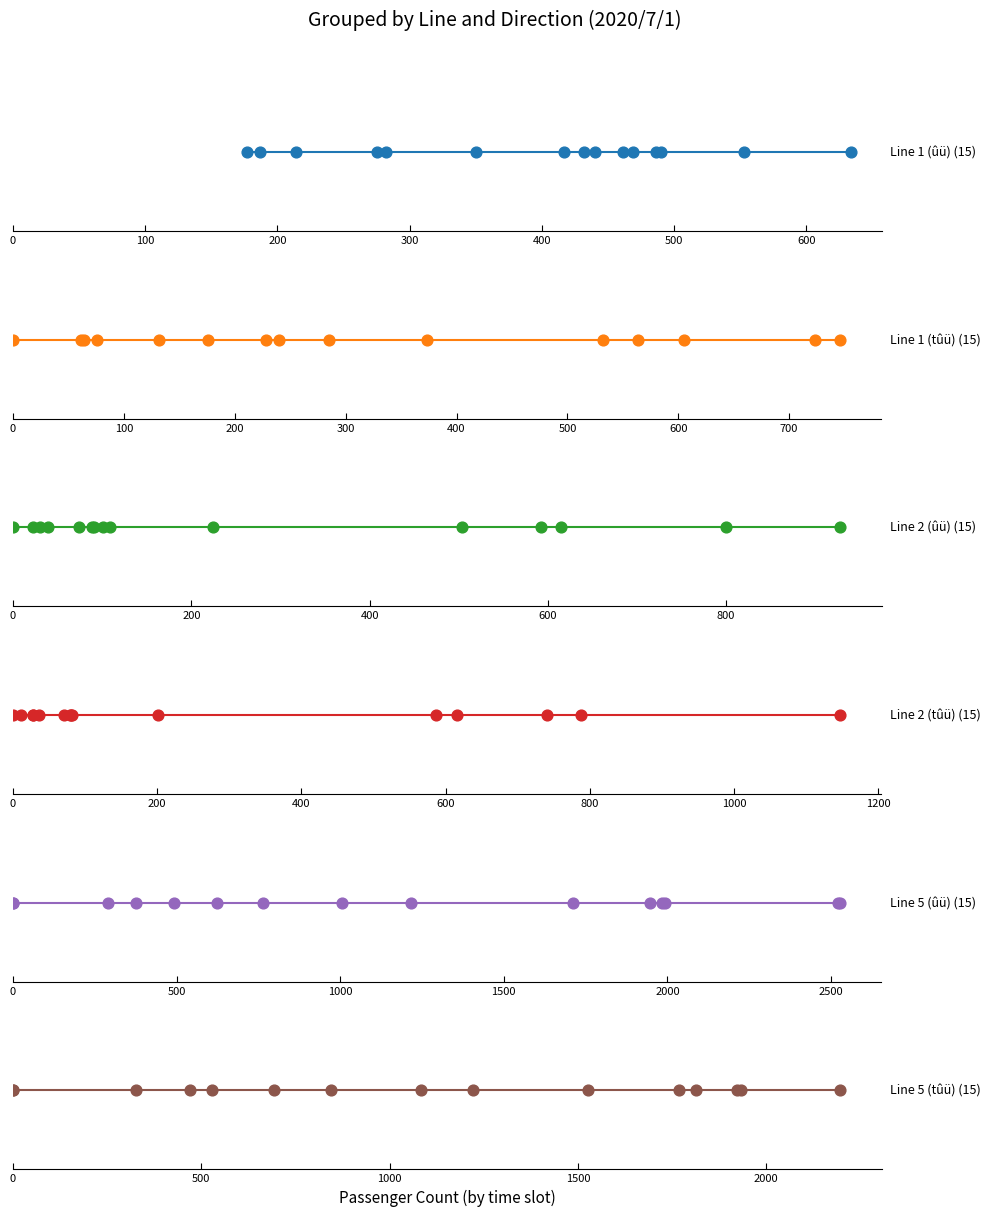

Which series reaches the minimum Y coordinate?

Line 1 (tûü)